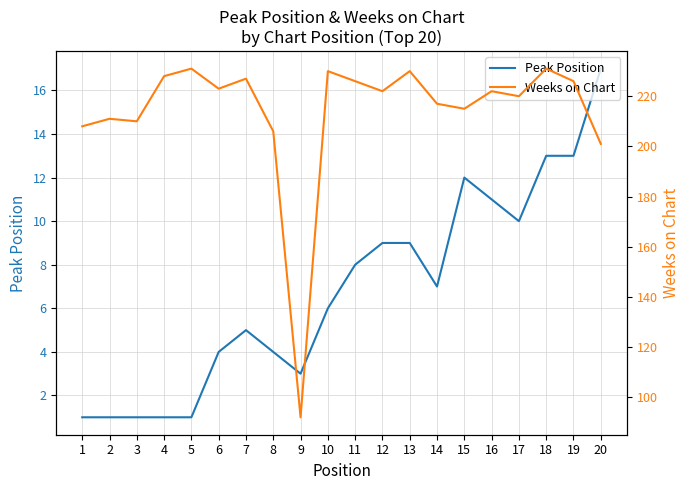

List the series in order of their overall mean, lowest first.

Peak Position, Weeks on Chart